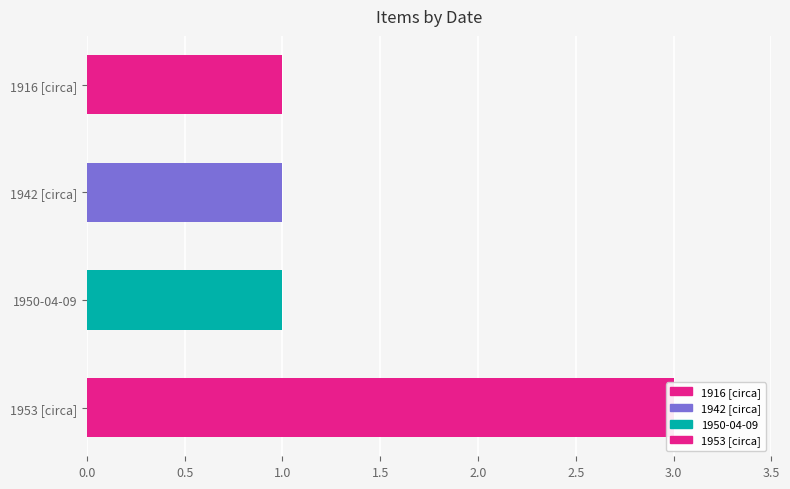

Reading right to left, extract all data points from this chart.

3	1	1	1